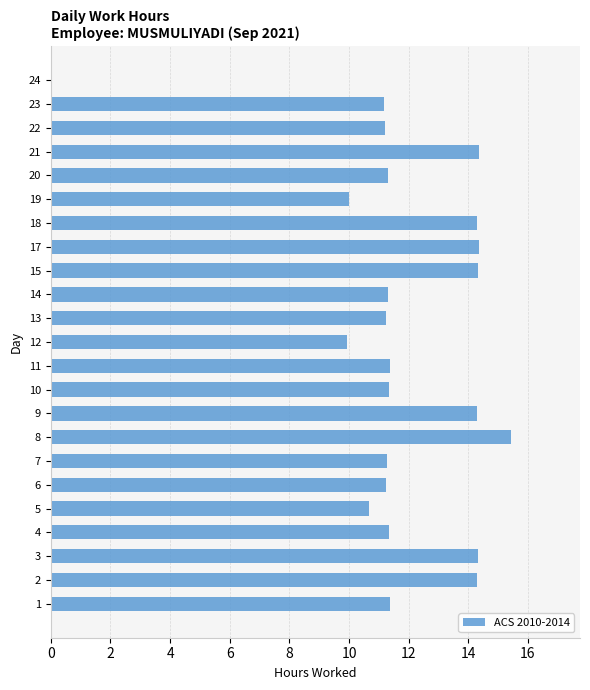

What is the change in value from 20 to 21?

+3.1